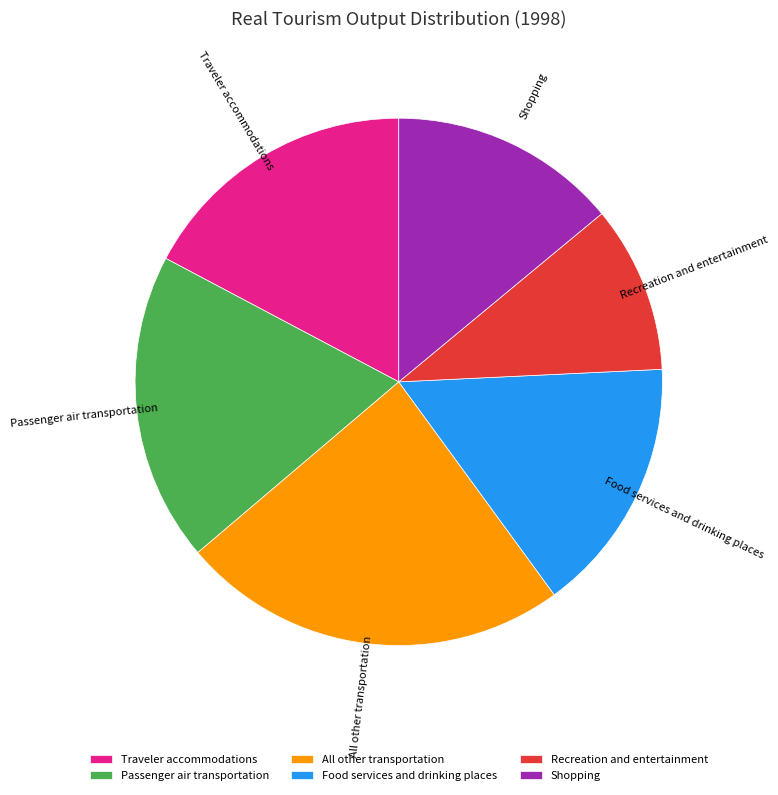

Which slice is the largest?

All other transportation